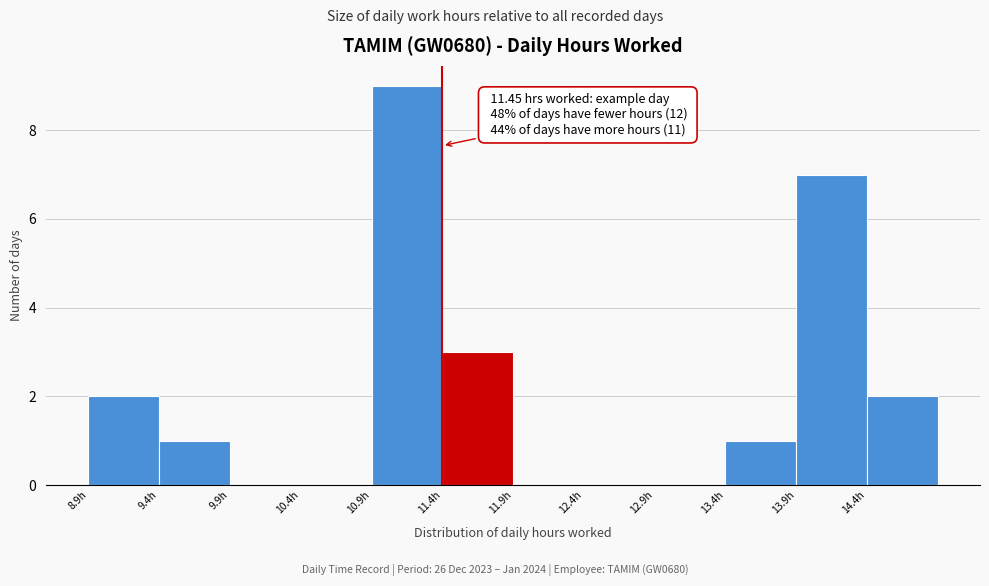

Which range on the x-axis has the tallest bar?

10.95 to 11.45